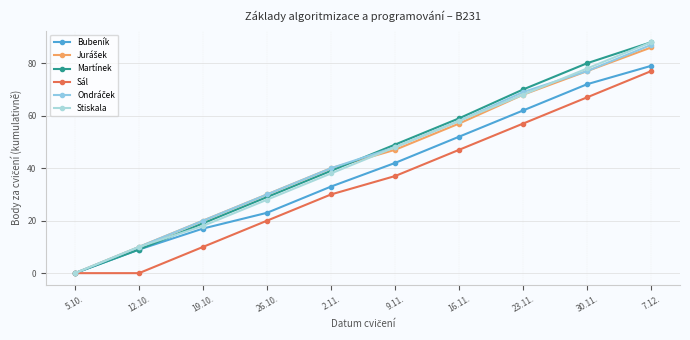

How many distinct data groups are displayed?

6